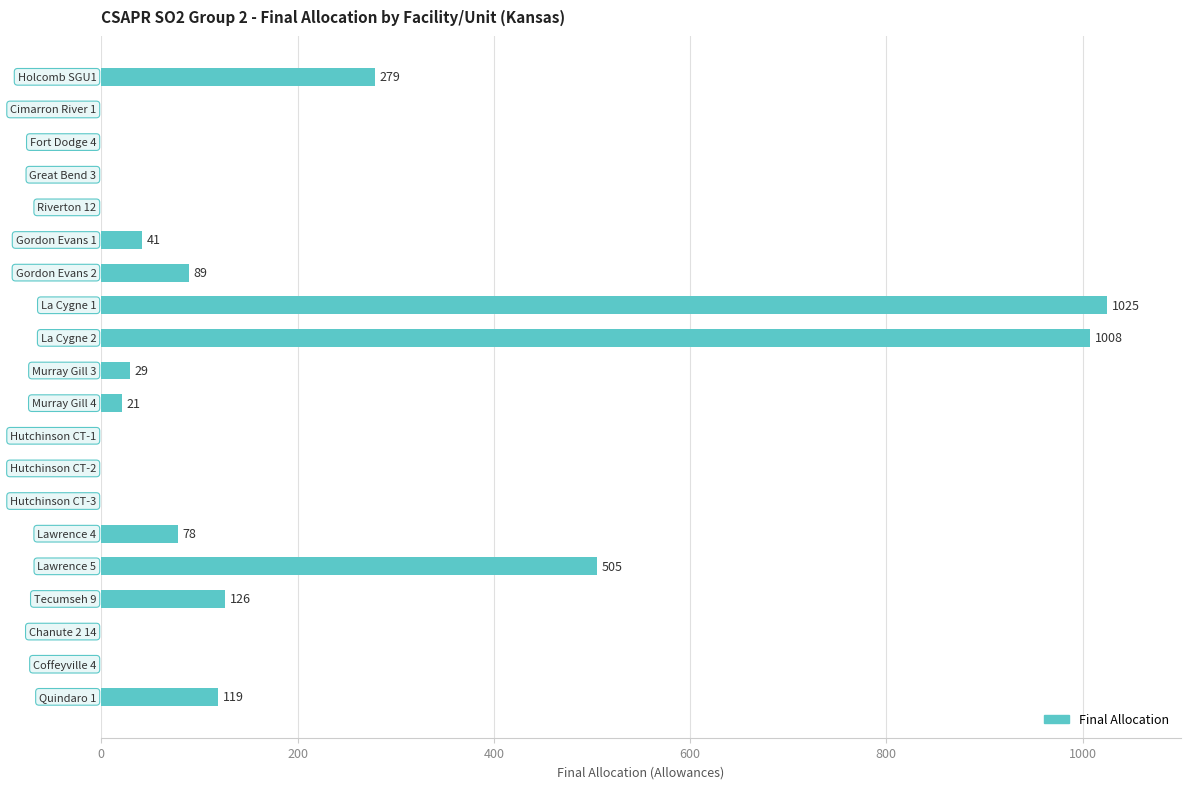

What is the maximum value shown in the chart?

1025